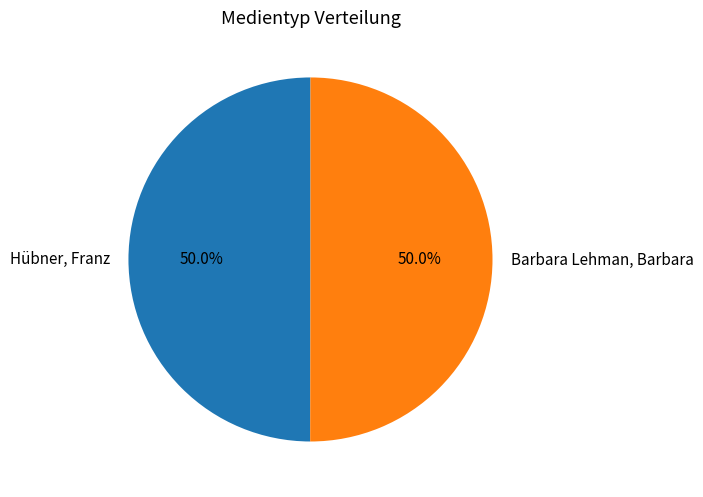

True or false: Hübner, Franz accounts for 50% of the total.

True